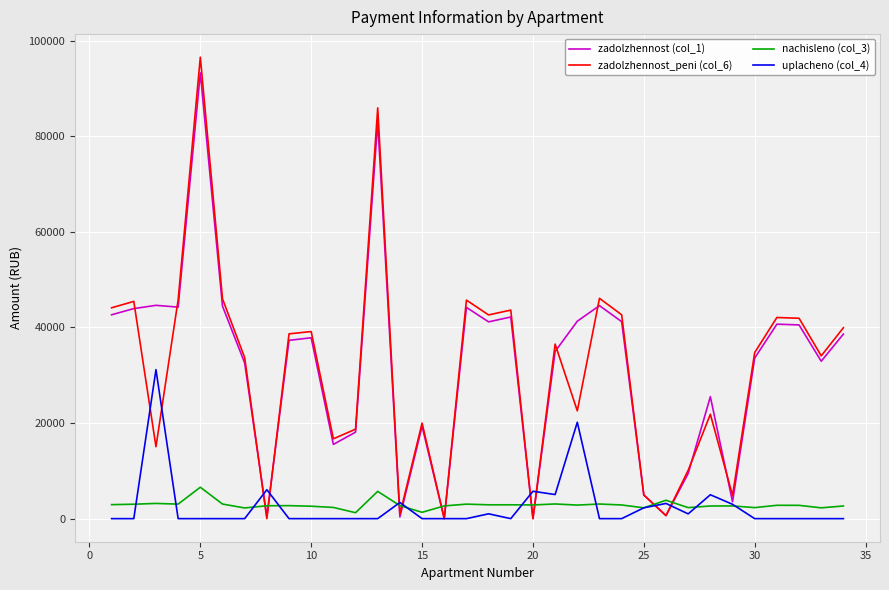

Is this an area chart (filled region under the line)?

No